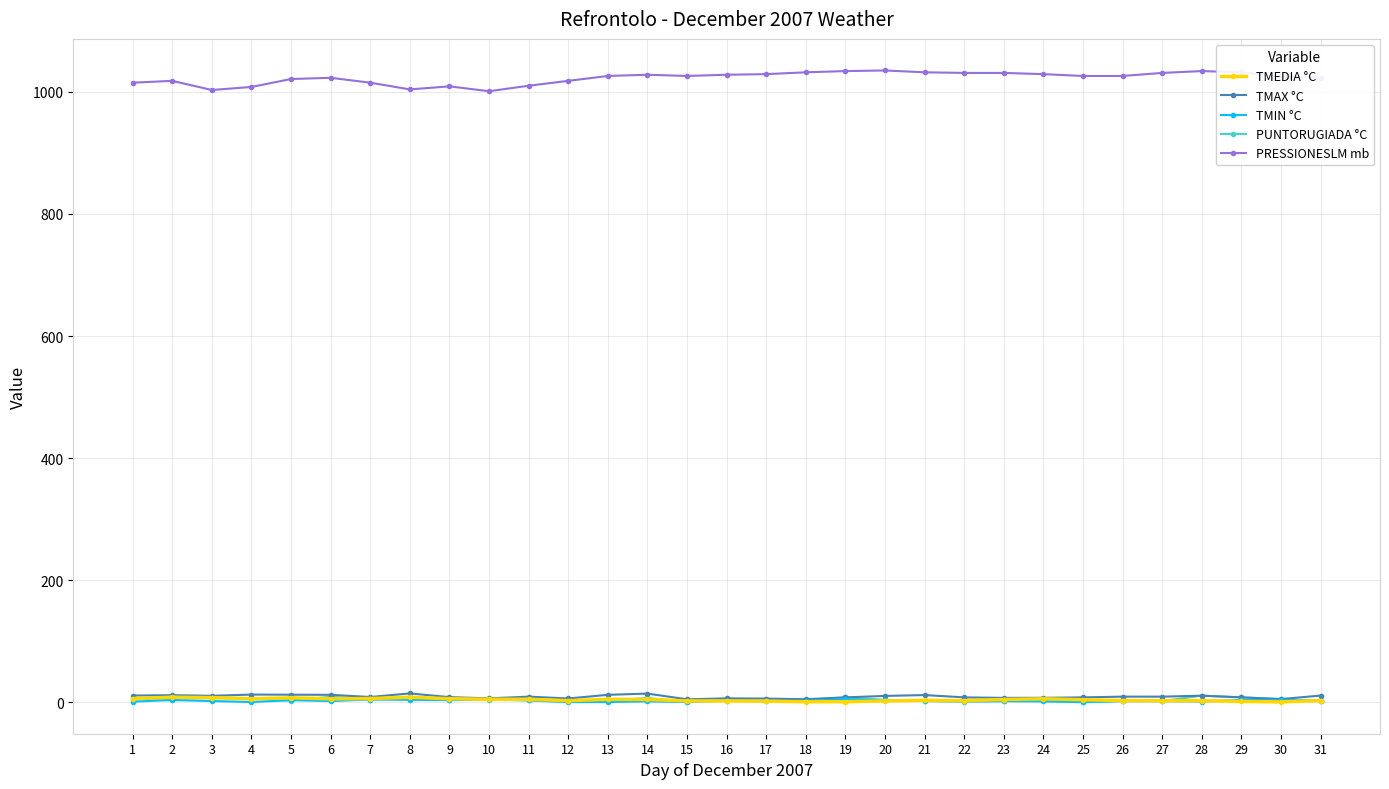

True or false: PRESSIONESLM mb and TMIN °C cross at least once.

False